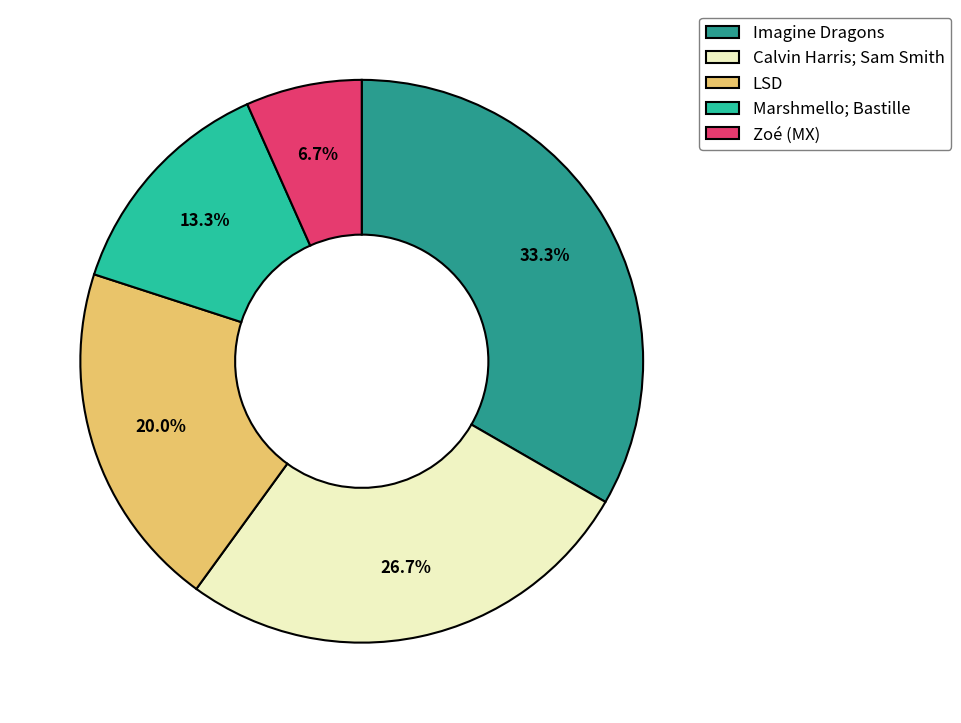

What portion of the pie excludes Calvin Harris; Sam Smith?

73.3%